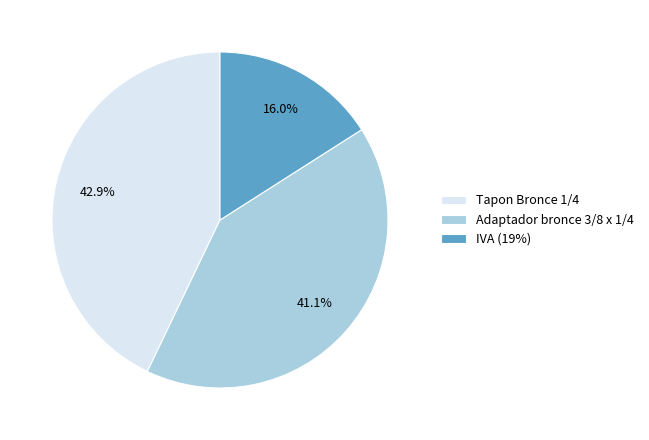

What is the smallest slice in the pie chart?

IVA (19%)